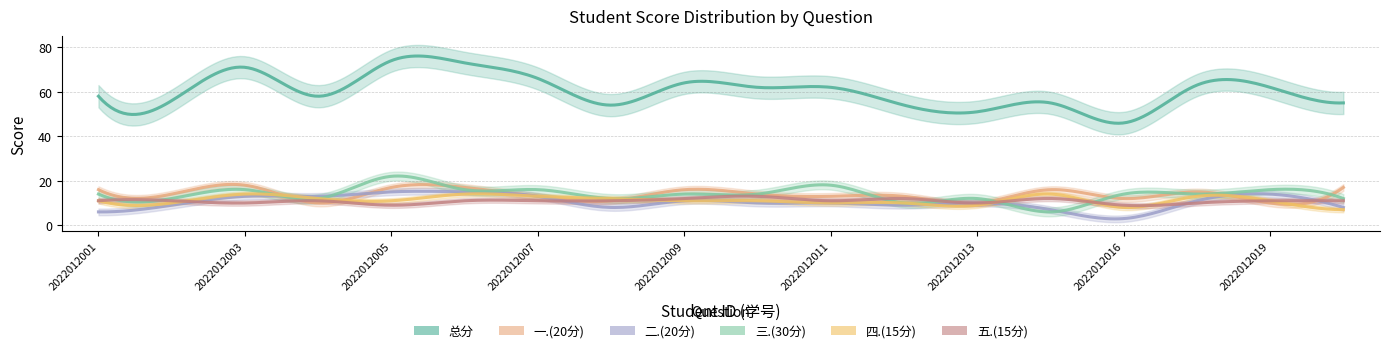

The 四.(15分) series shows 11 at 2022012019. True or false?

True